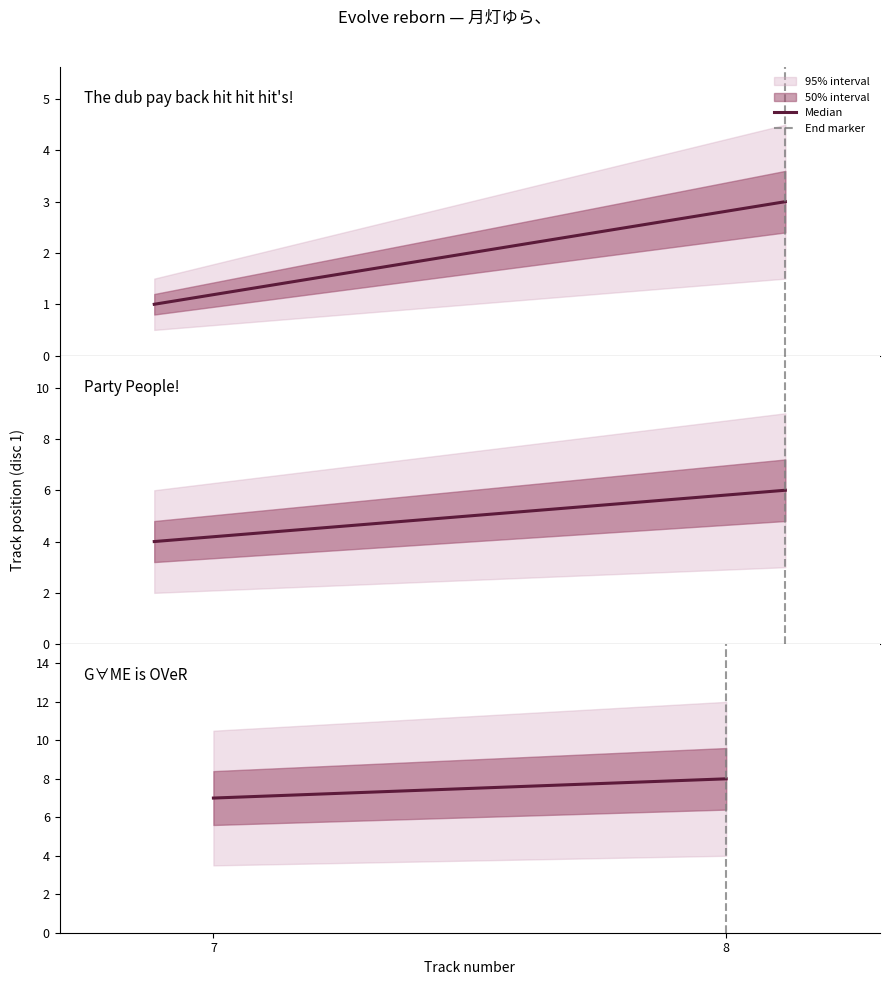

True or false: End marker has a value of 2 at 8.

False